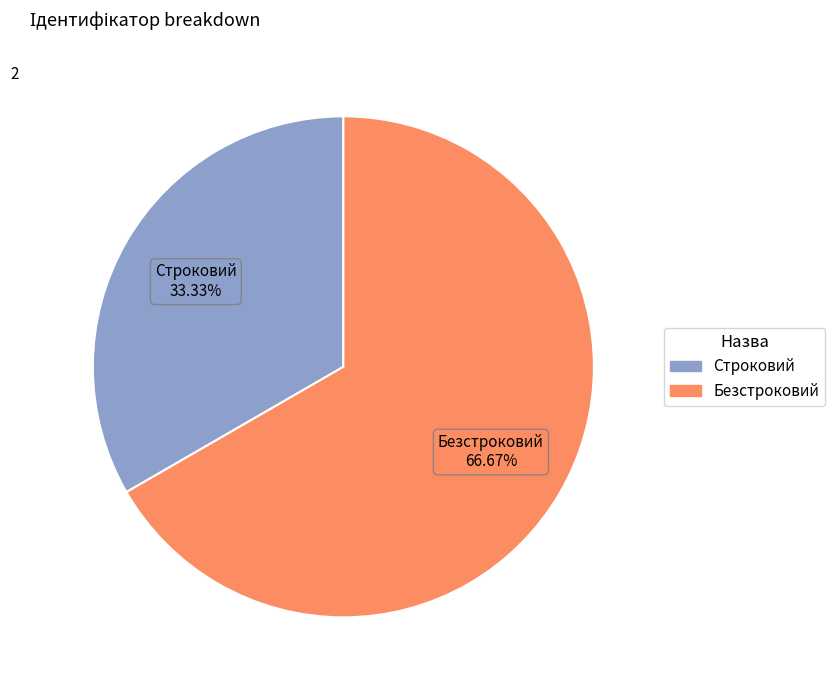

How many segments does this pie chart have?

2